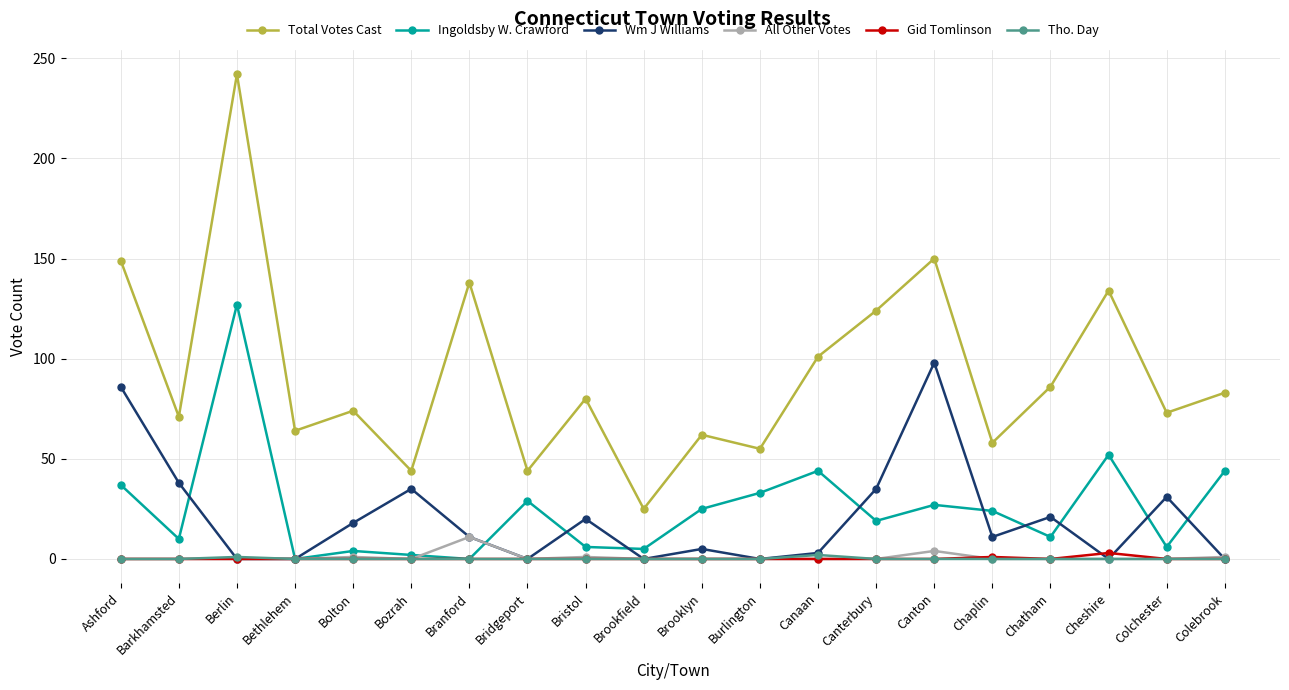

What is the label of the 11th point from the right?

Brookfield